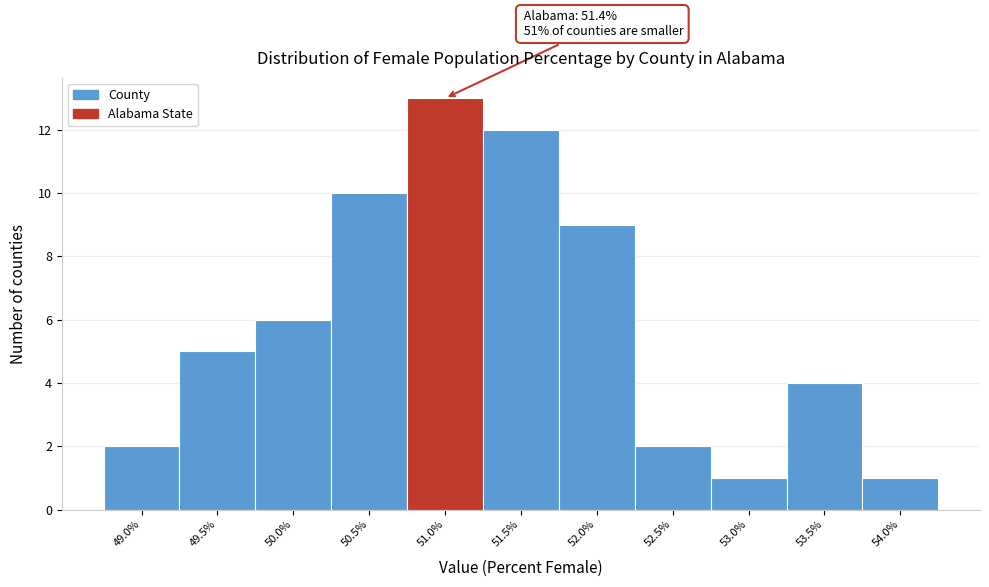

Reading left to right, transcribe all the data shown in this chart.

49.0%=2	49.5%=5	50.0%=6	50.5%=10	51.0%=13	51.5%=12	52.0%=9	52.5%=2	53.0%=1	53.5%=4	54.0%=1